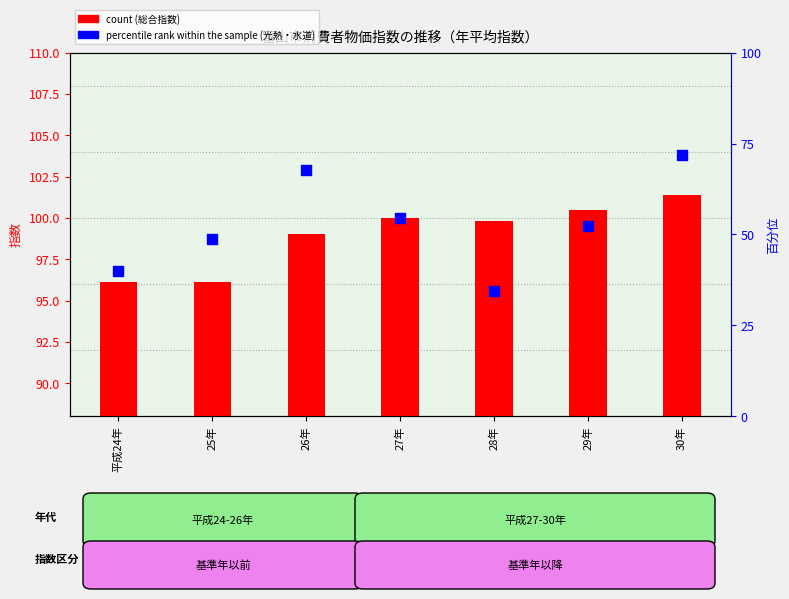

Which series has the largest total across all categories?

count